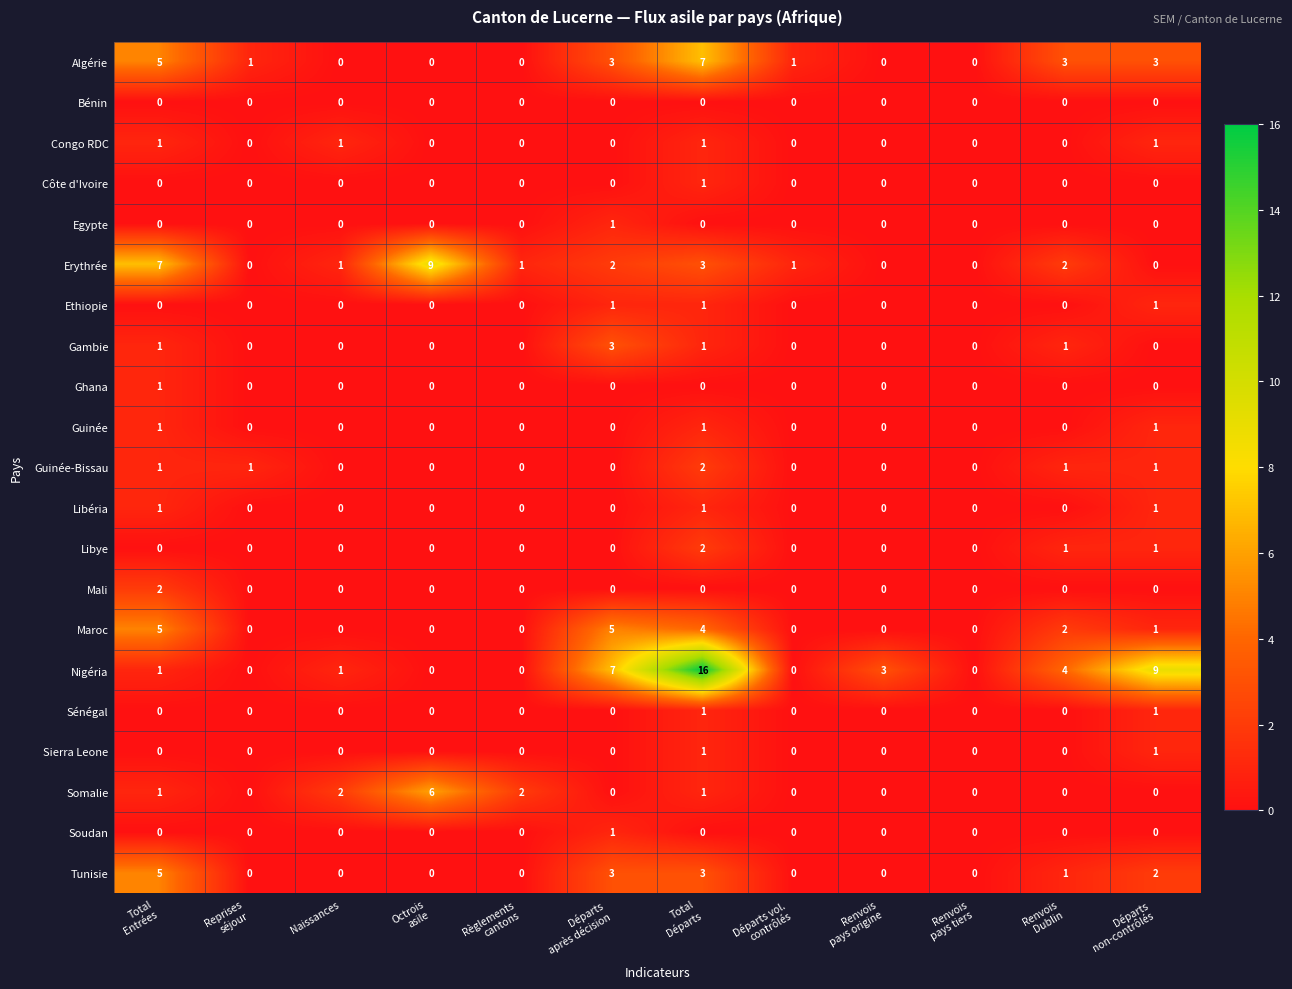

What is the sum of all Somalie values?

12